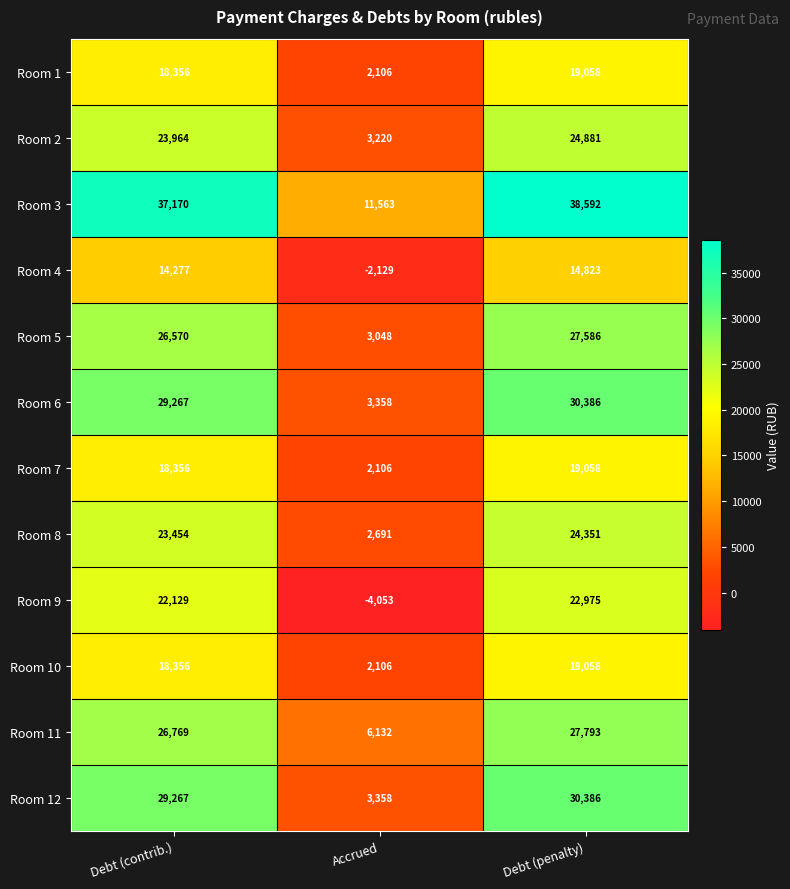

Which series has the largest total across all categories?

Room 3